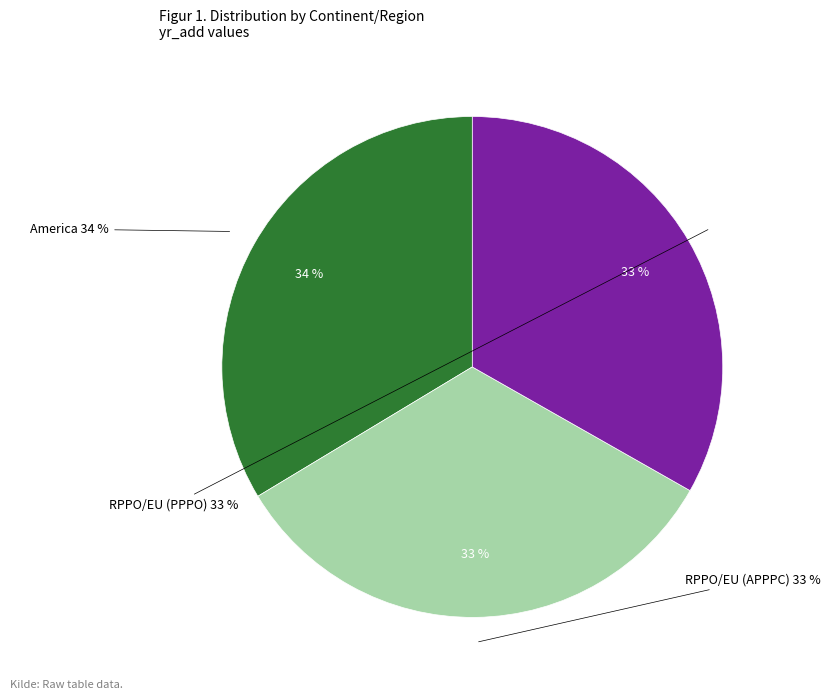

To the nearest percent, what percentage of the pie is RPPO/EU (APPPC)?

33%